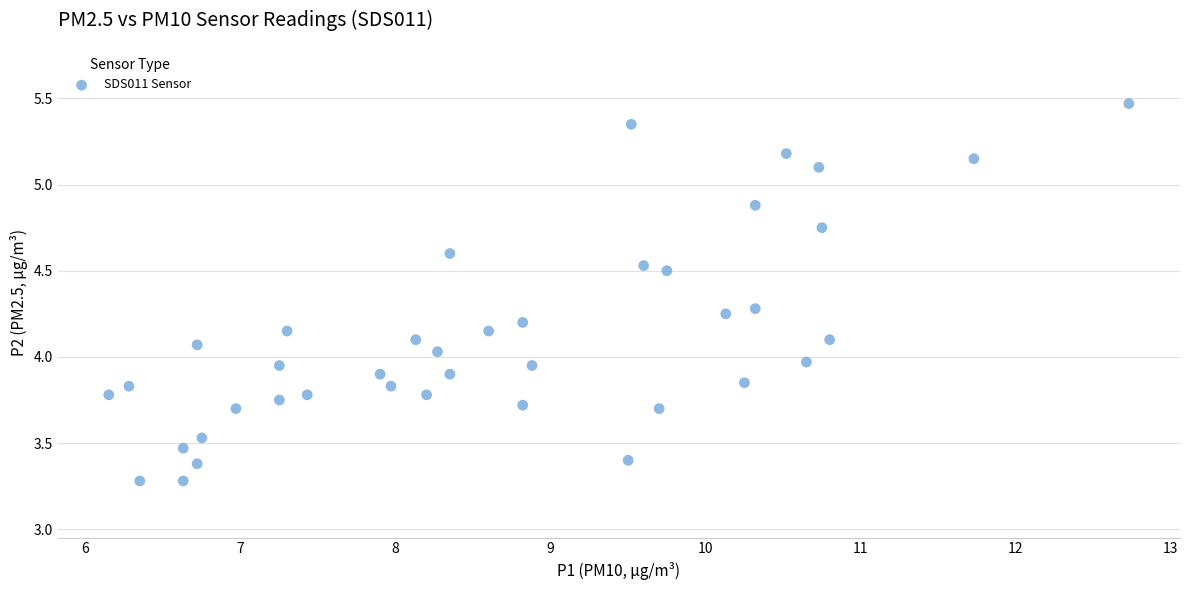

What is the range of X values (max minus min)?

6.6